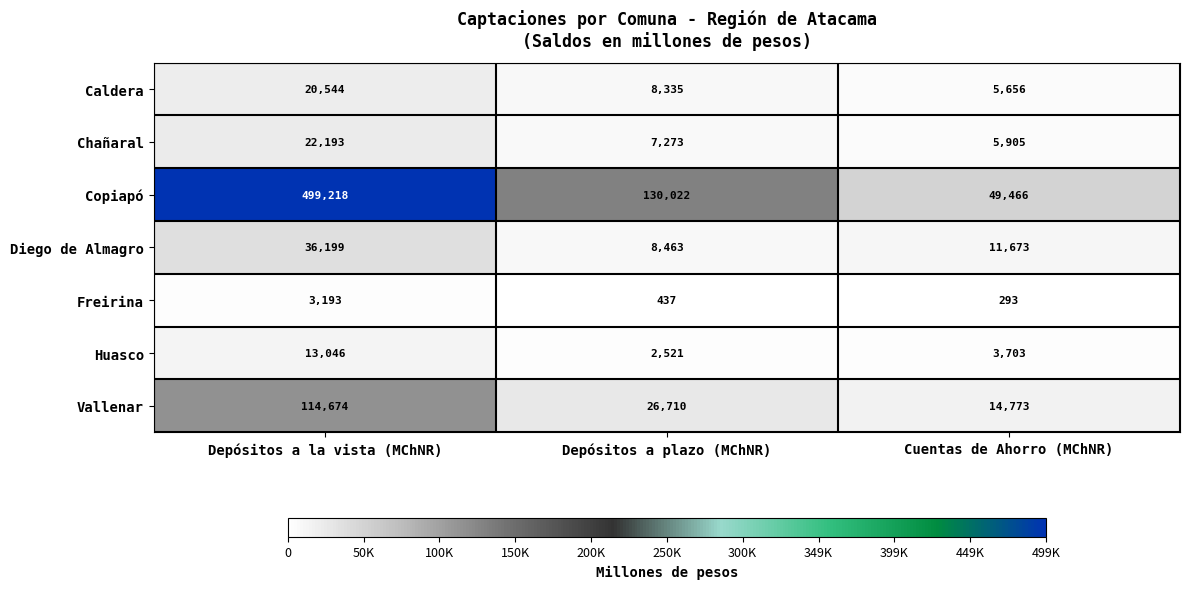

What is the sum of all Chañaral values?

35371